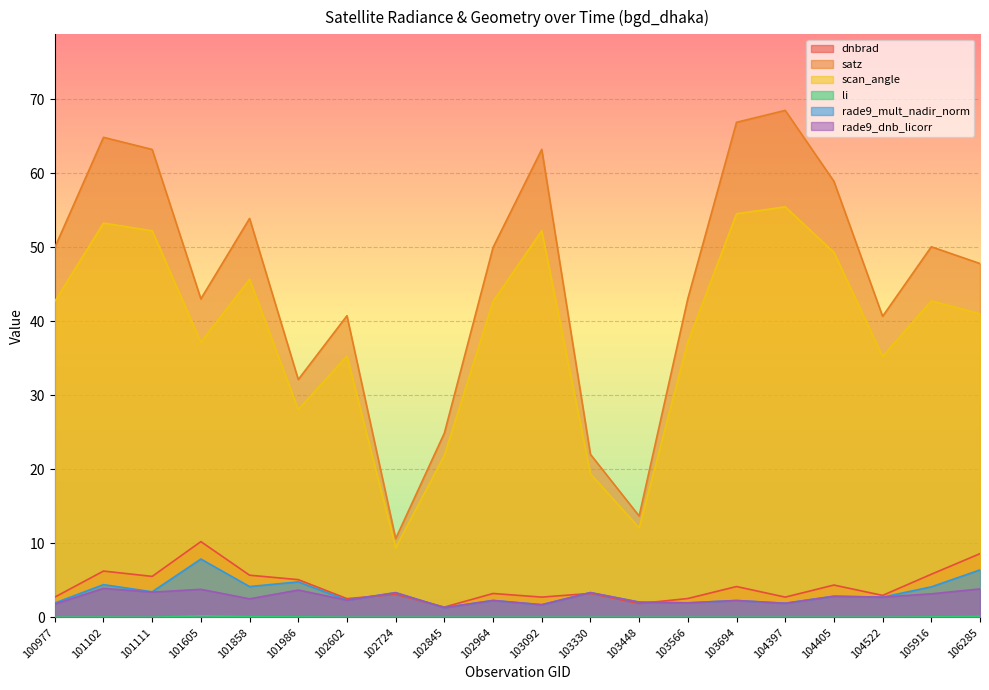

True or false: scan_angle and satz cross at least once.

False